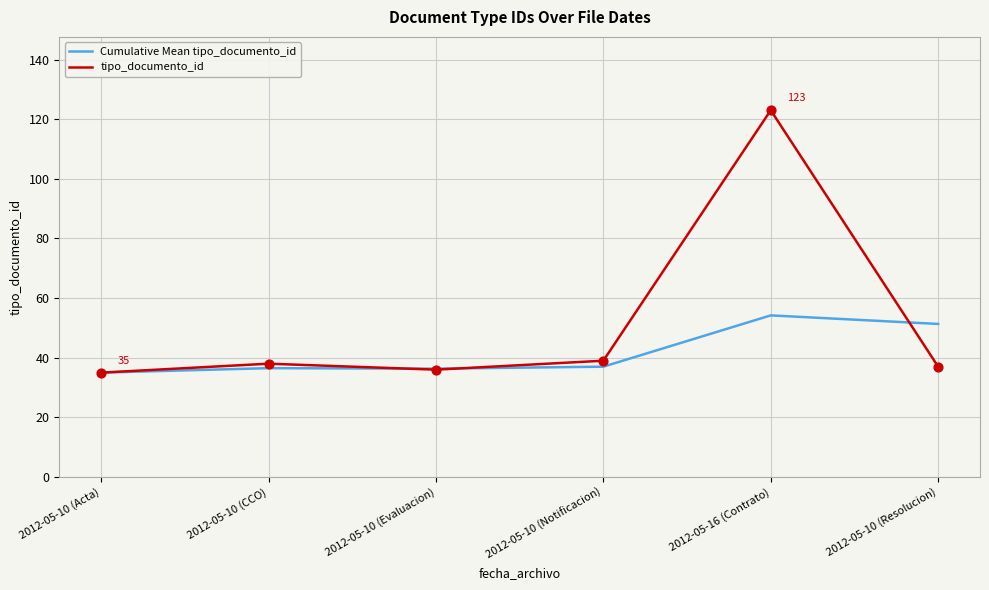

Which series changed the most between 2012-05-10 (Acta) and 2012-05-16 (Contrato)?

tipo_documento_id